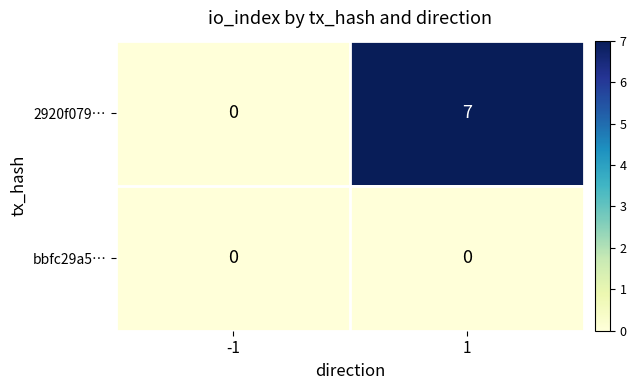

At 1, list the series in order from smallest to largest.

bbfc29a5…, 2920f079…